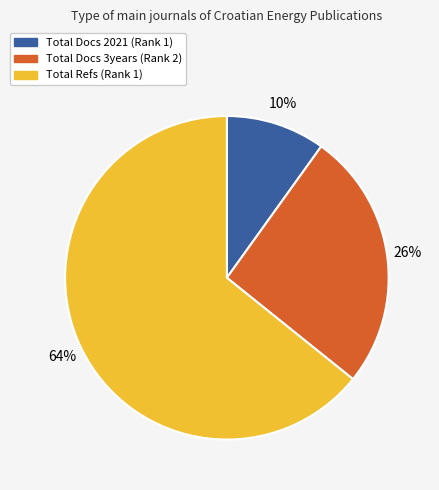

Is there a majority slice in this chart?

Yes